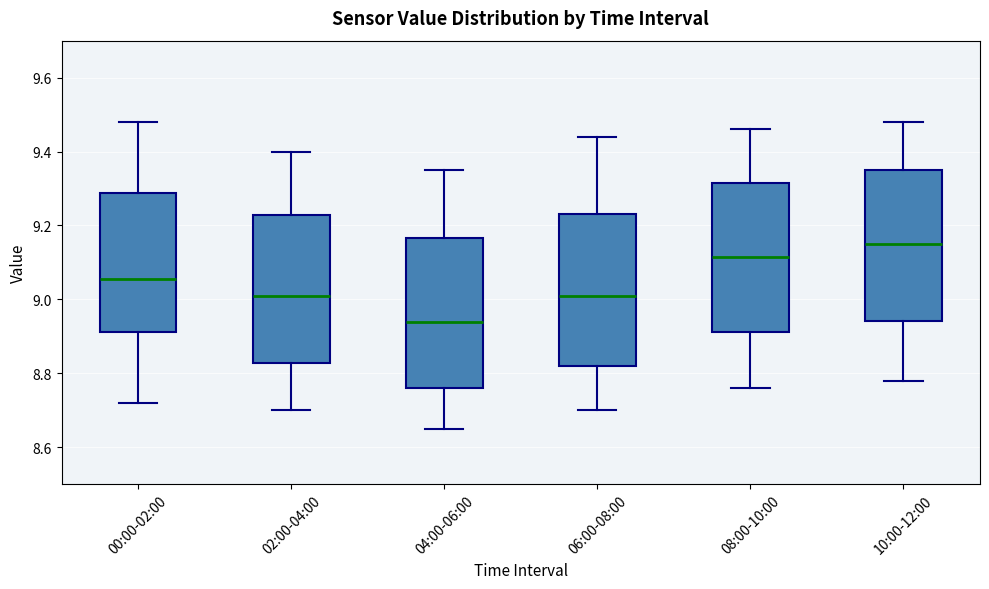

Reading left to right, read every box against the y-axis: the position of its median line, the range the box covers, and the ends of its whiskers. The values are not printed on the chart, so give them approximately, as read against the axis.

00:00-02:00: median 9.06, box 8.92 to 9.28, whiskers 8.72 to 9.48
02:00-04:00: median 9.02, box 8.82 to 9.22, whiskers 8.70 to 9.40
04:00-06:00: median 8.94, box 8.76 to 9.16, whiskers 8.66 to 9.36
06:00-08:00: median 9.02, box 8.82 to 9.24, whiskers 8.70 to 9.44
08:00-10:00: median 9.12, box 8.92 to 9.32, whiskers 8.76 to 9.46
10:00-12:00: median 9.16, box 8.94 to 9.36, whiskers 8.78 to 9.48